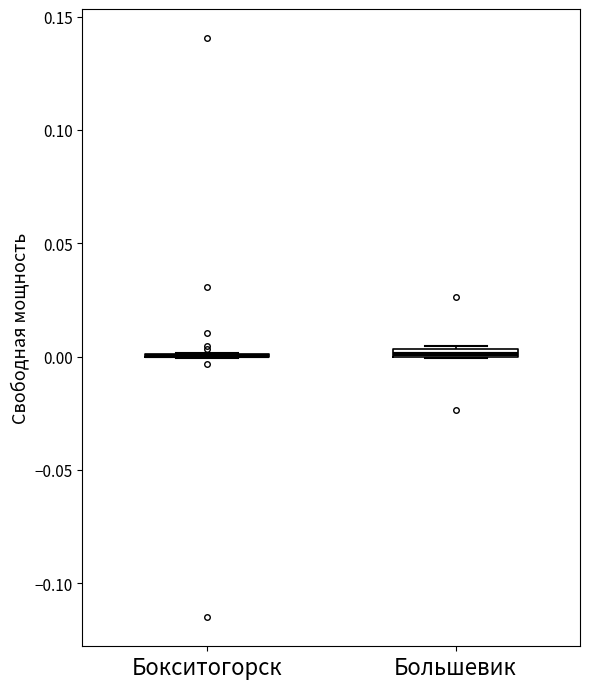

Where is the lower edge of the box for Большевик on the y-axis? The values are not printed on the chart, so give them approximately, as read against the axis.

0.000